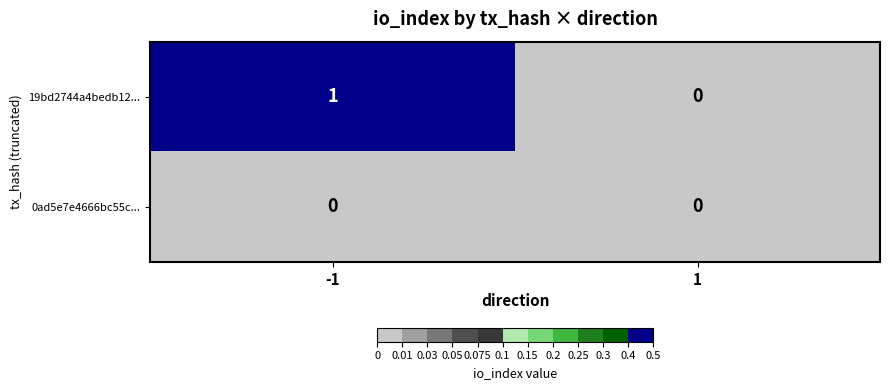

Reading left to right, extract all data points from this chart.

19bd2744a4bedb12...: 1	0
0ad5e7e4666bc55c...: 0	0